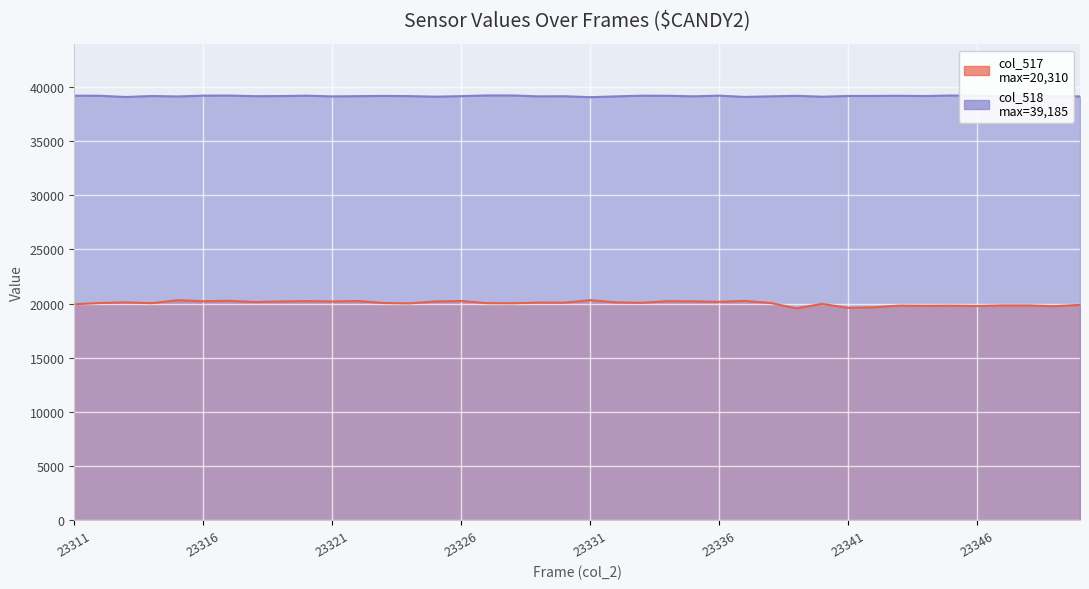

How many data points does each series have?

40